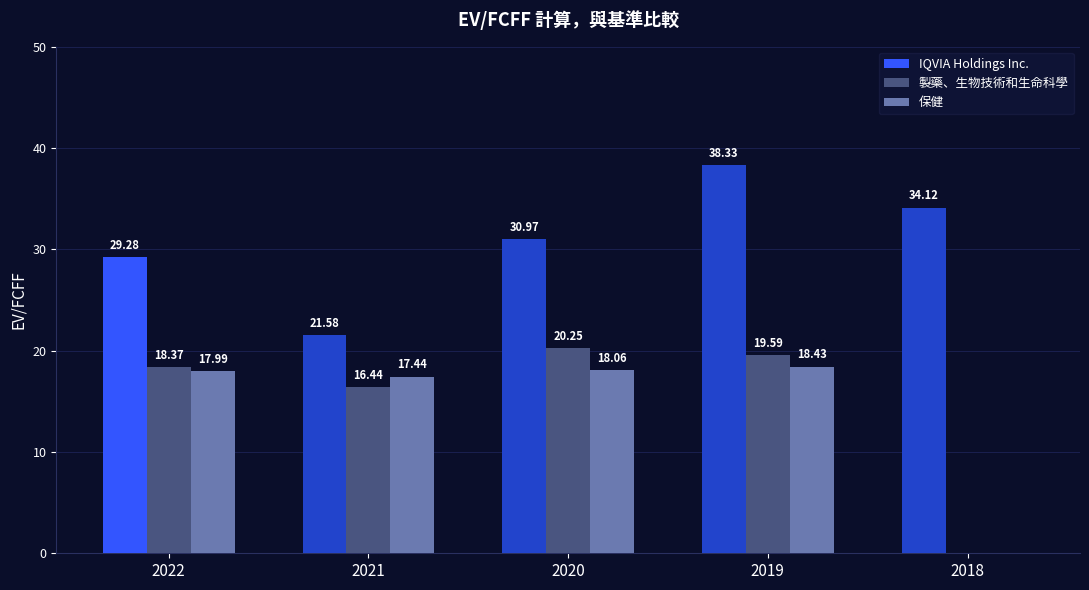

Are the bars horizontal?

No